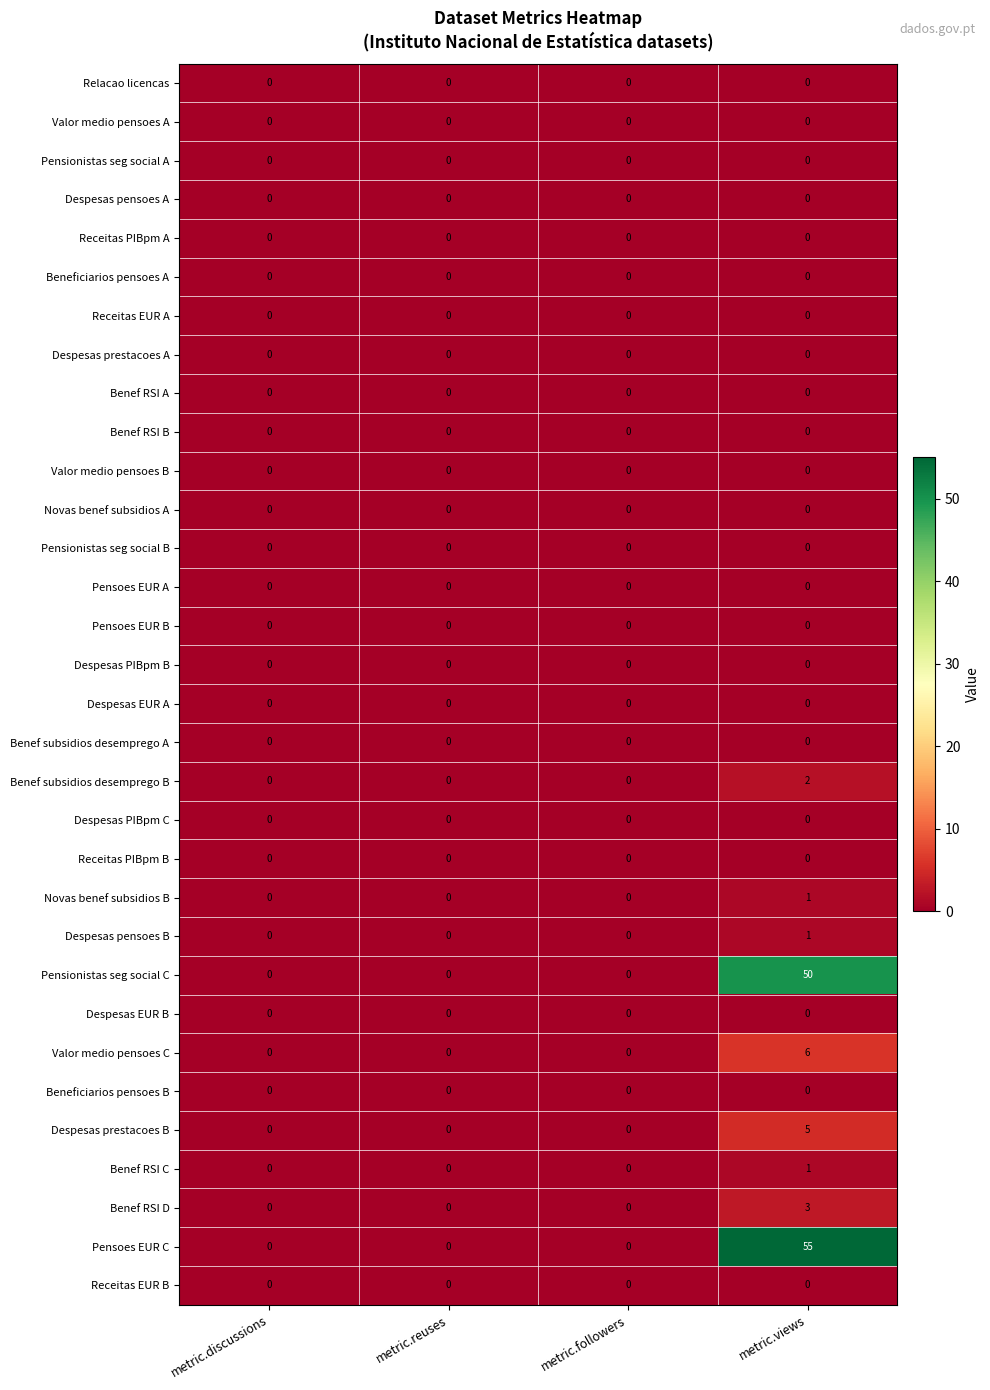

Which series has the largest range (max minus min)?

Pensoes EUR C